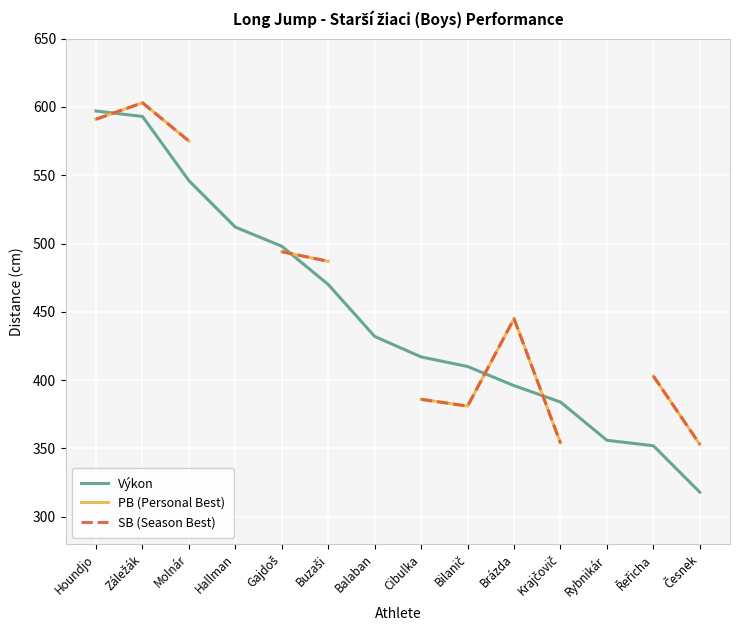

What position from the left is Česnek?

14